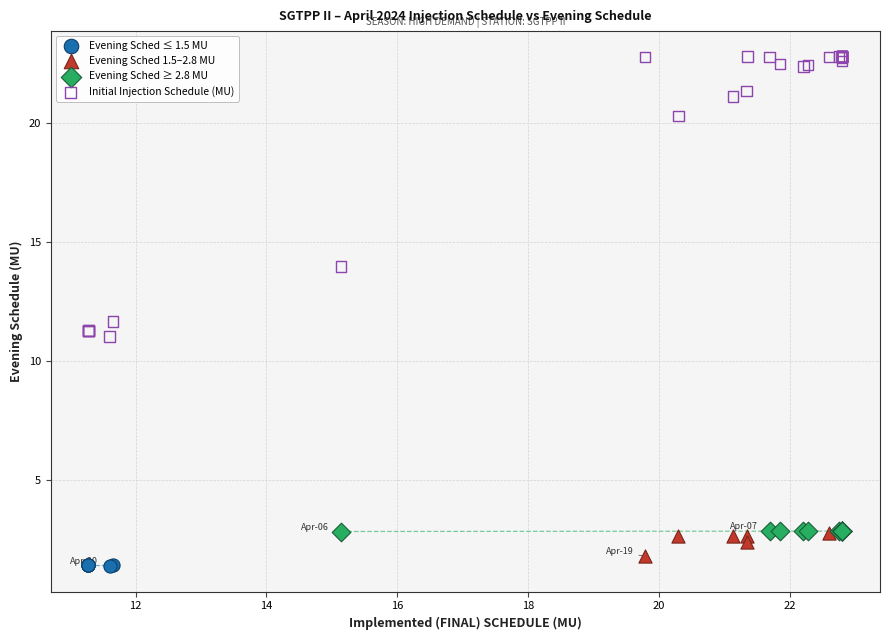

Which series contains the highest Y value?

Initial Injection Schedule (MU)